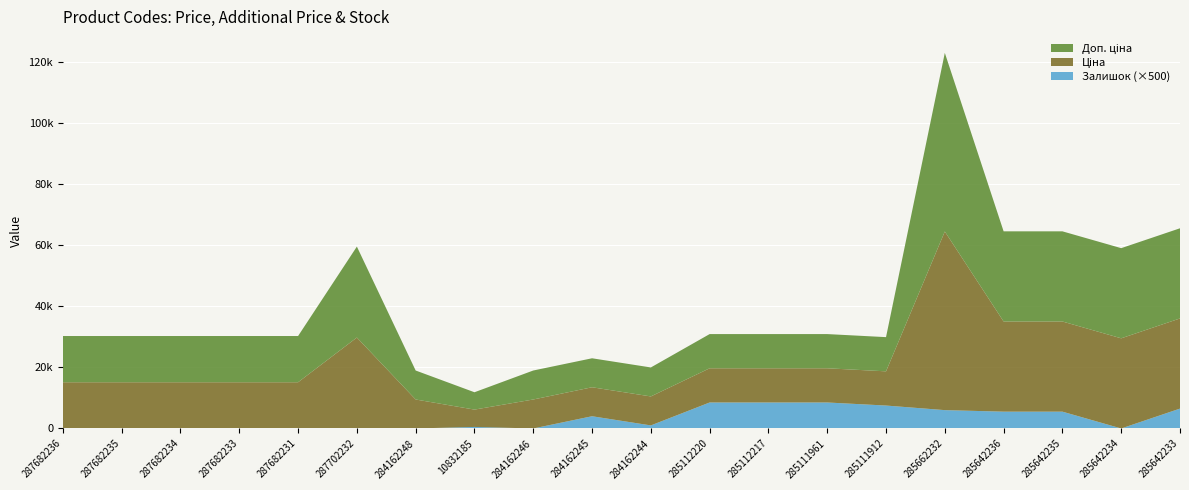

Reading left to right, transcribe all the data shown in this chart.

Ціна: 15120.0	15120.0	15120.0	15120.0	15120.0	29747.2	9480.1	5673.8	9480.1	9480.1	9480.1	11188.2	11188.2	11188.2	11188.2	58426.5	29491.5	29491.5	29491.5	29491.5
Доп. ціна: 15120.0	15120.0	15120.0	15120.0	15120.0	29747.2	9480.1	5673.8	9480.1	9480.1	9480.1	11188.2	11188.2	11188.2	11188.2	58426.5	29491.5	29491.5	29491.5	29491.5
Залишок: 0.0	0.0	0.0	0.0	0.0	0.0	0.0	1.0	0.0	8.0	2.0	17.0	17.0	17.0	15.0	12.0	11.0	11.0	0.0	13.0